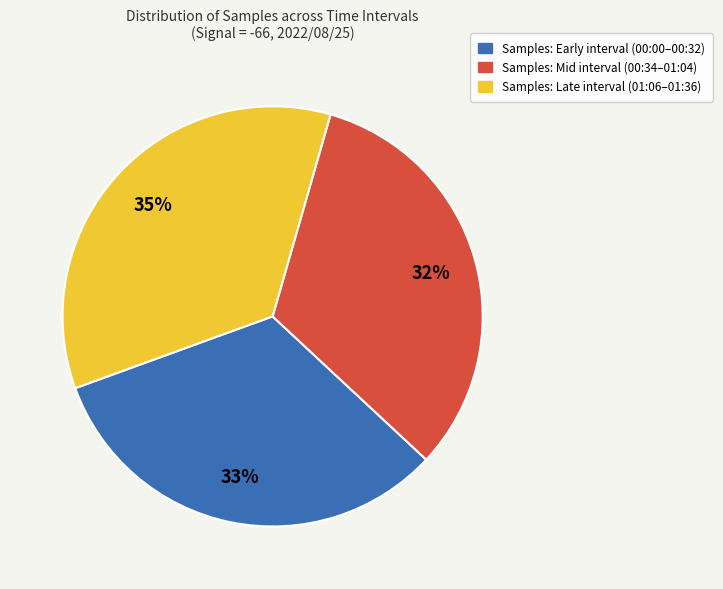

Does any single category account for the majority?

No